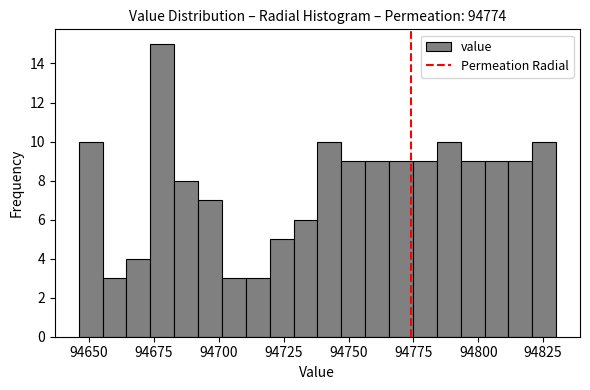

Around what value on the x-axis is the tallest bar? Give the approximate position of its centre, as read against the axis.

94680